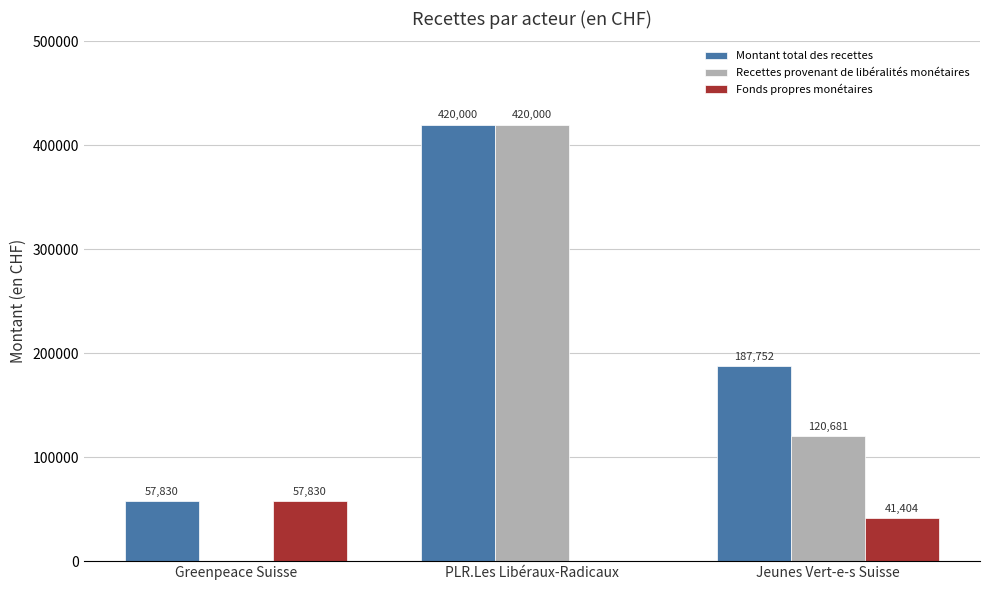

At which label is Fonds propres monétaires closest to 28914?

Jeunes Vert-e-s Suisse